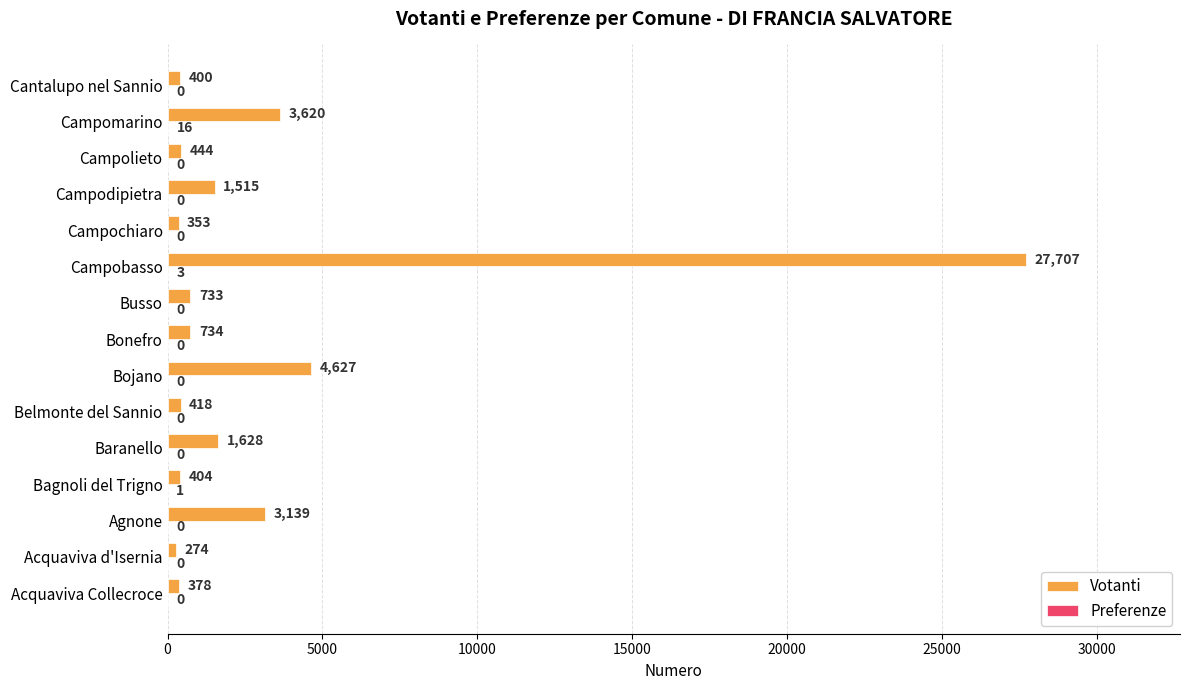

True or false: Votanti has a value of 2501 at Campomarino.

False